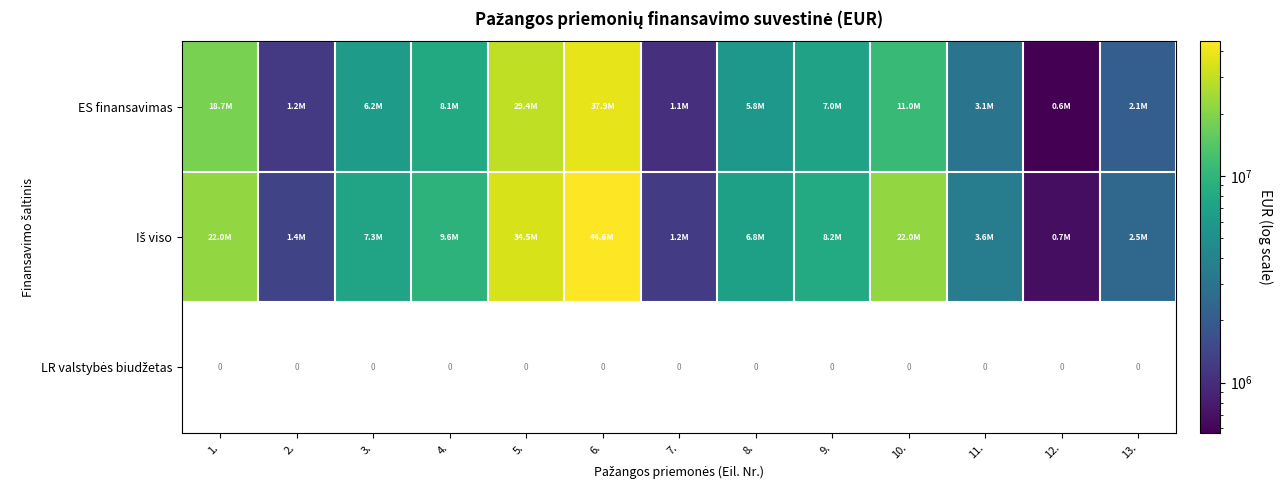

At which label does LR valstybės biudžetas reach its peak?

1.